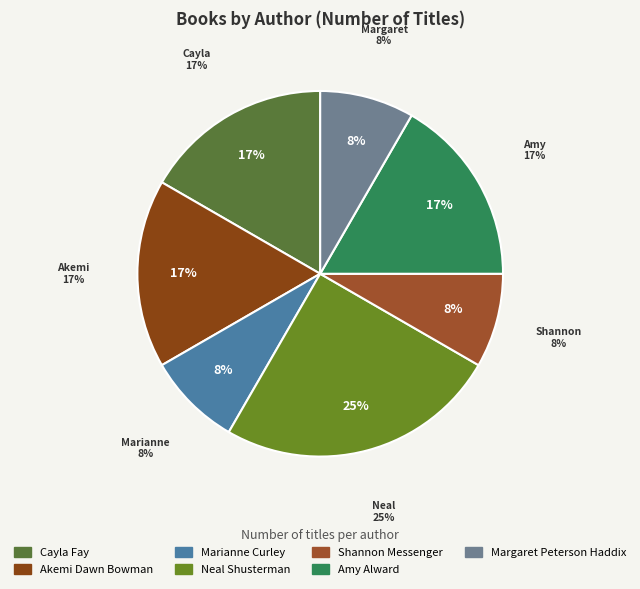

Which has a higher value, Cayla Fay or Shannon Messenger?

Cayla Fay